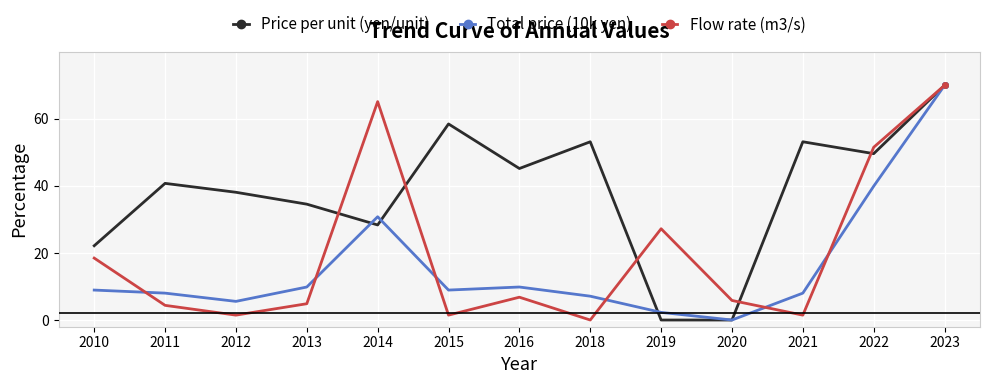

How many interior local valleys does the Flow rate (m3/s) series have?

4